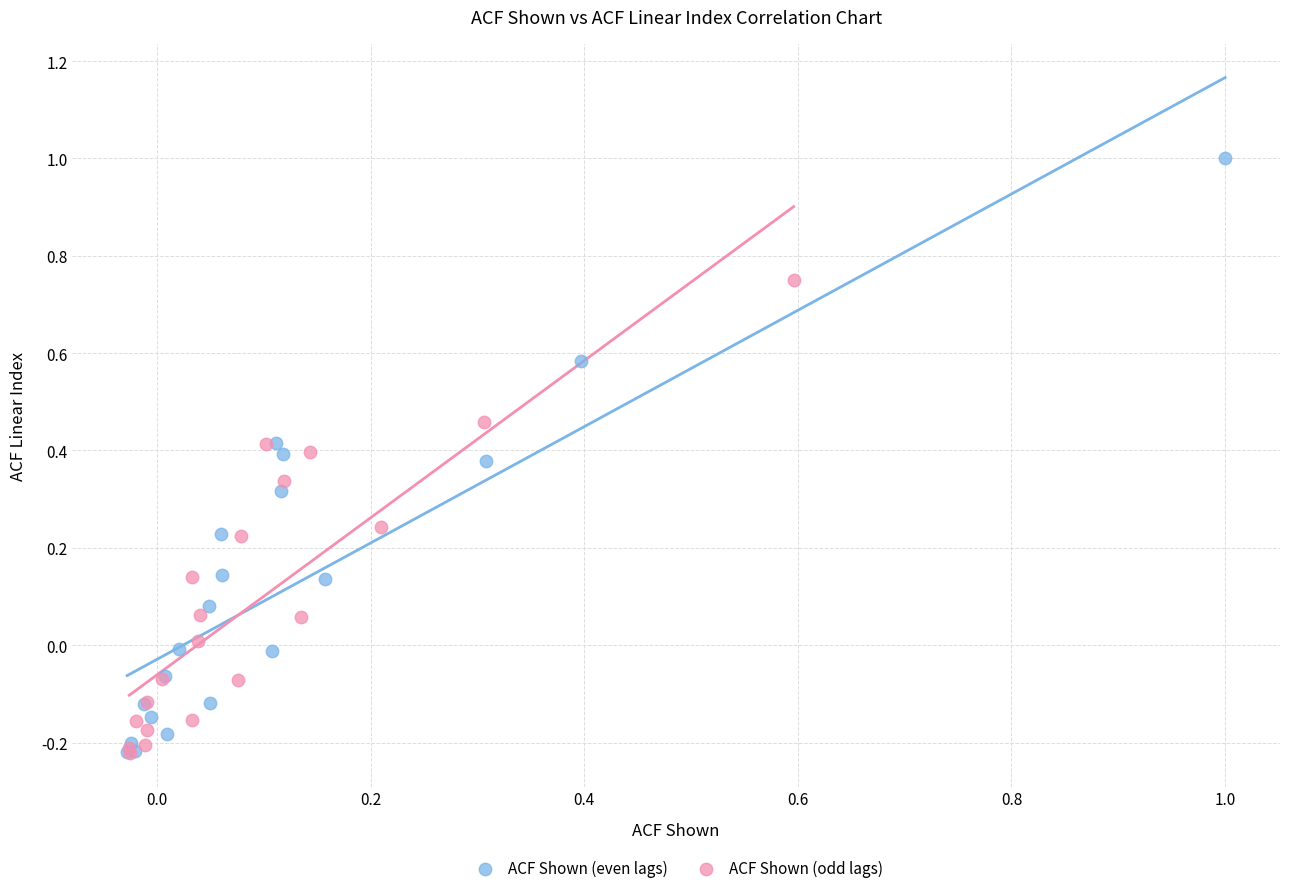

Which series reaches the maximum Y coordinate?

ACF Shown (even lags)